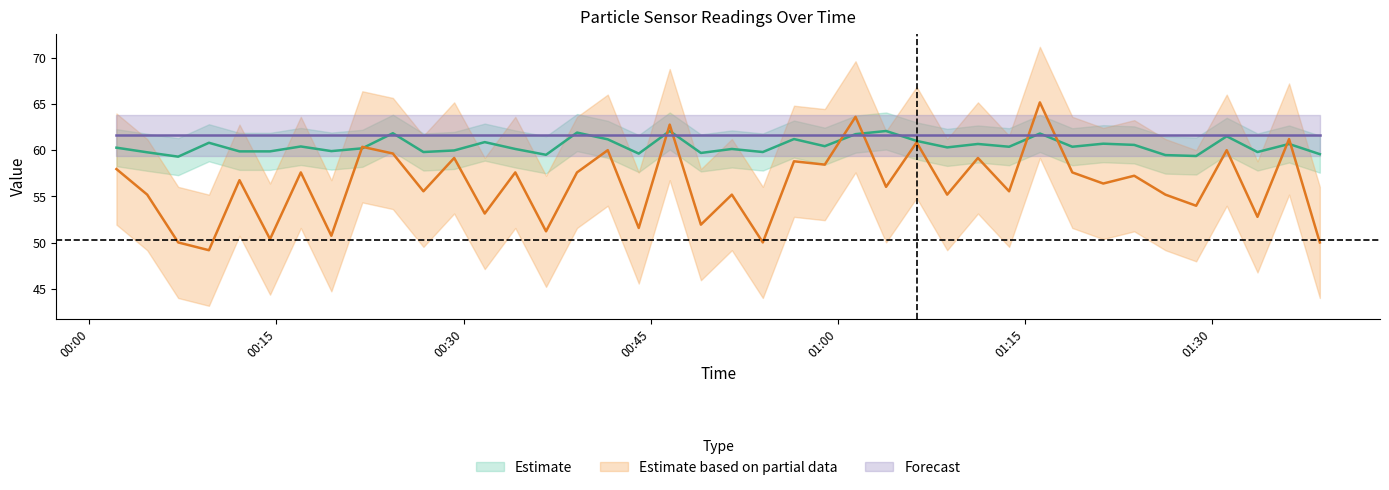

How many lines are shown in the chart?

2